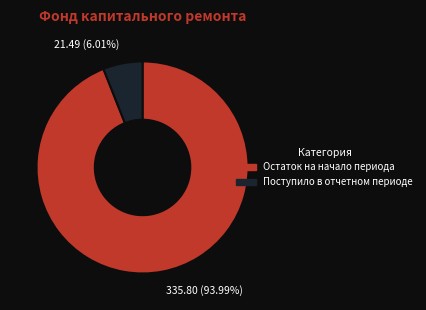

Does 21.49 (6.01%) represent more than half of the total?

No